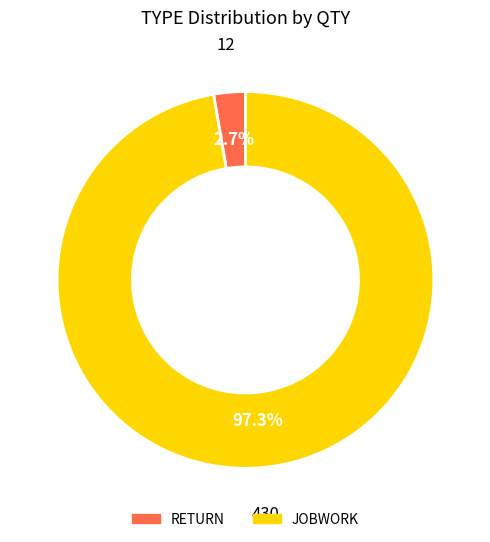

The JOBWORK slice represents 86% of the pie. True or false?

False